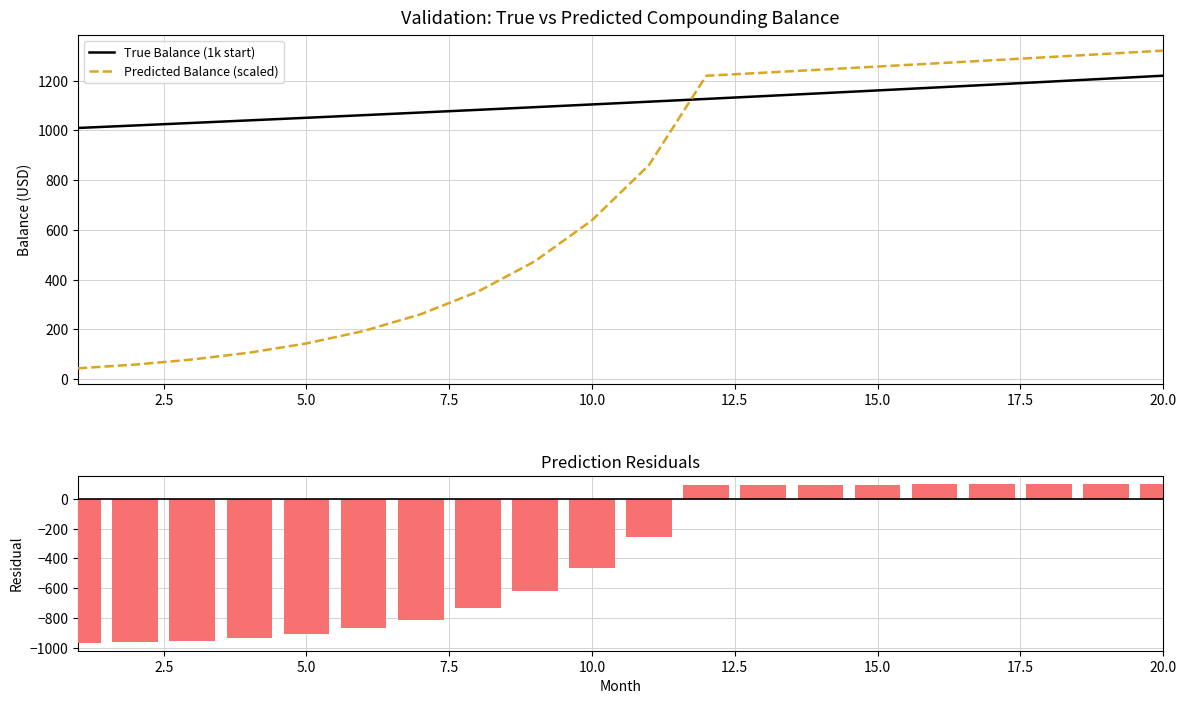

What is the minimum value for Predicted Balance (scaled)?

43.5